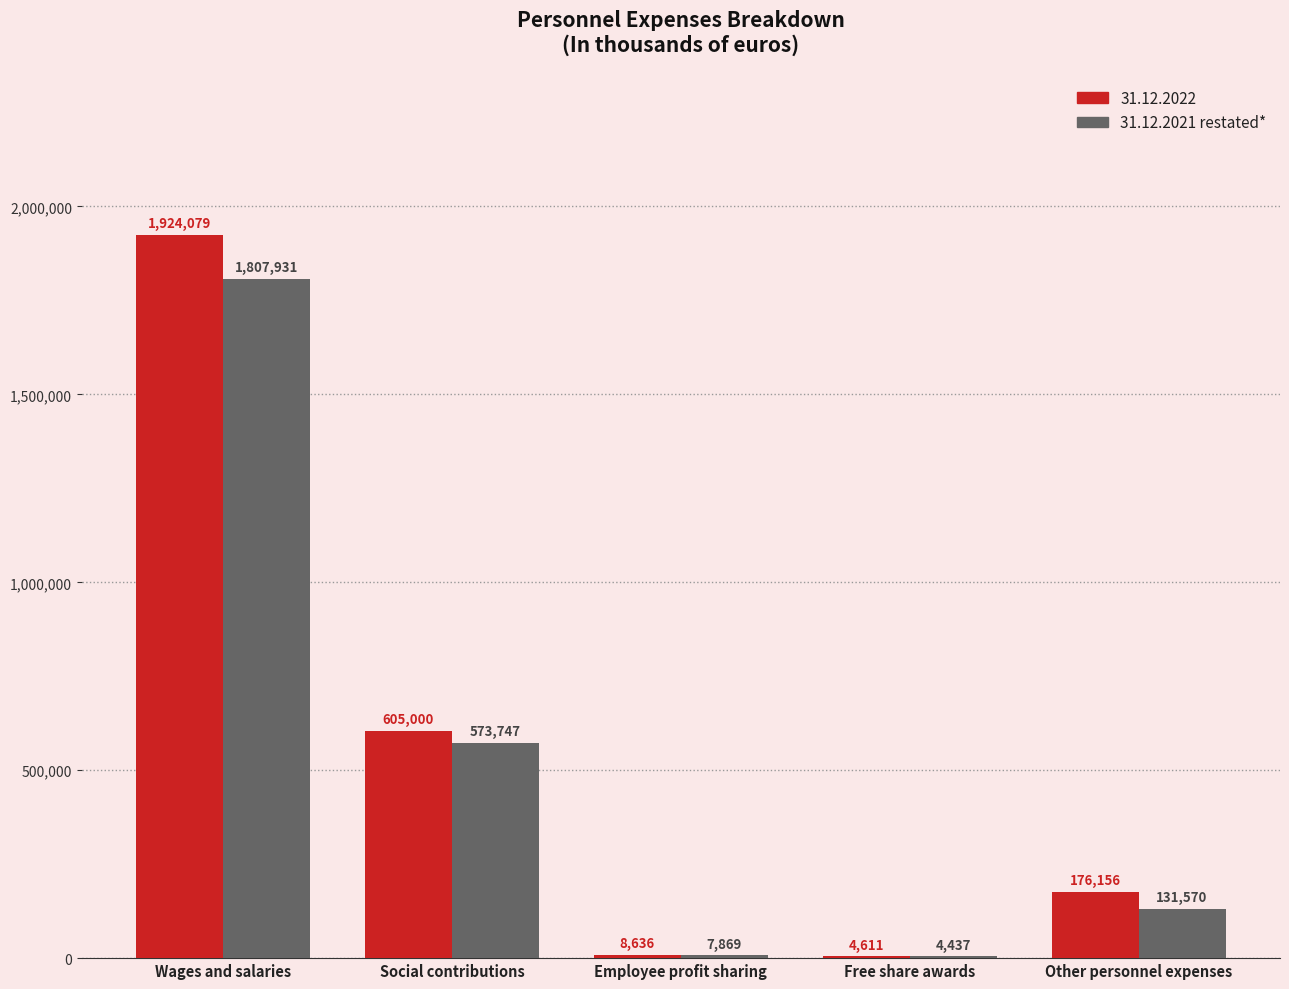

What is the sum of all 31.12.2021 restated* values?

2525554